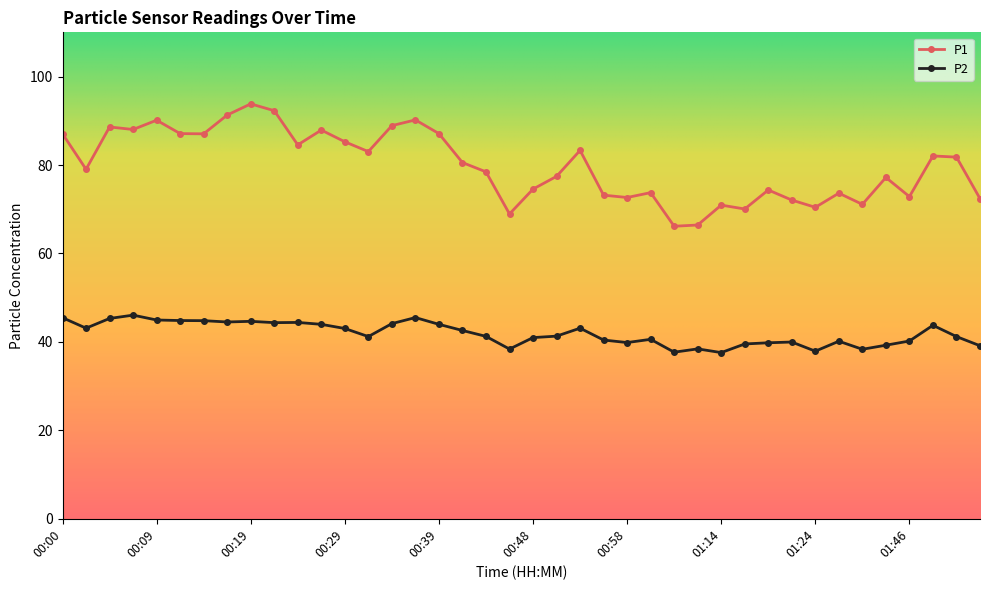

What is the maximum value shown in the chart?

93.8